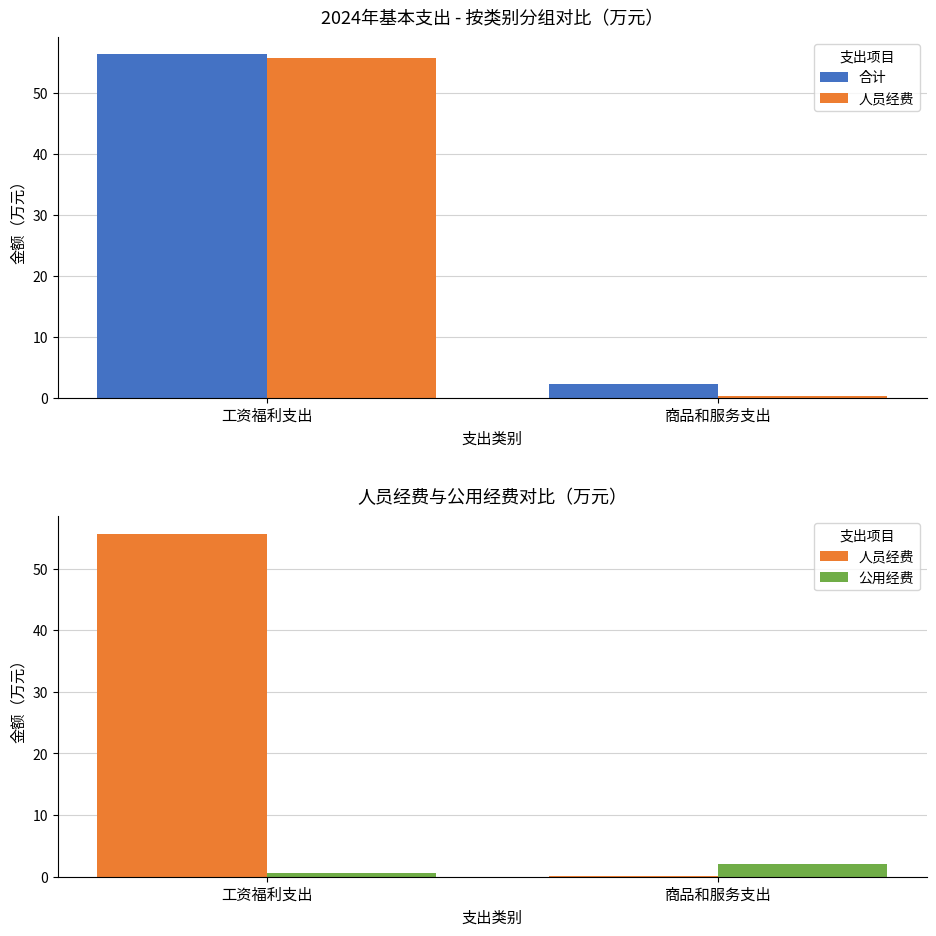

Reading right to left, extract all data points from this chart.

合计: 商品和服务支出=2.3	工资福利支出=56.3
人员经费: 商品和服务支出=0.2	工资福利支出=55.7
公用经费: 商品和服务支出=2.1	工资福利支出=0.6